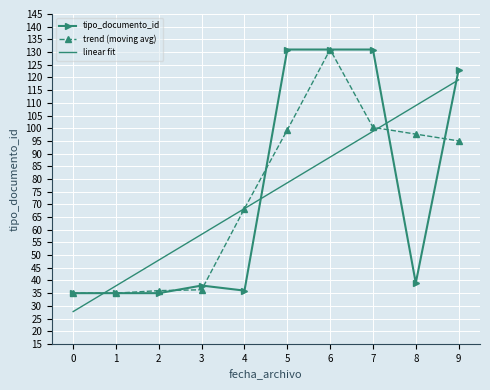

What are all the series names shown in the legend?

tipo_documento_id, trend (moving avg), linear fit